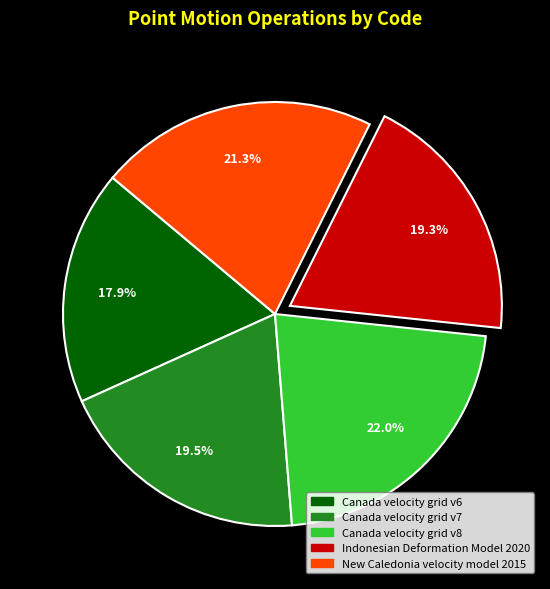

What is the largest slice in the pie chart?

Canada velocity grid v8